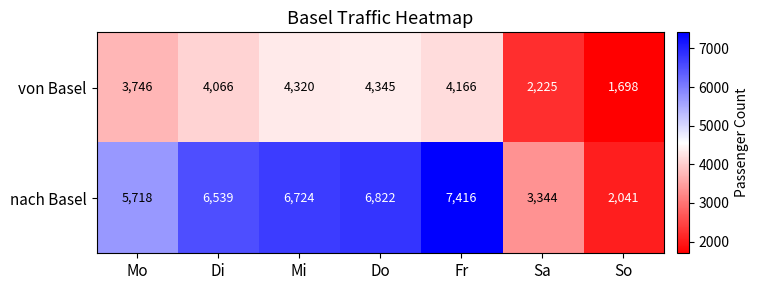

What is the difference between the maximum and minimum values in the von Basel series?

2647